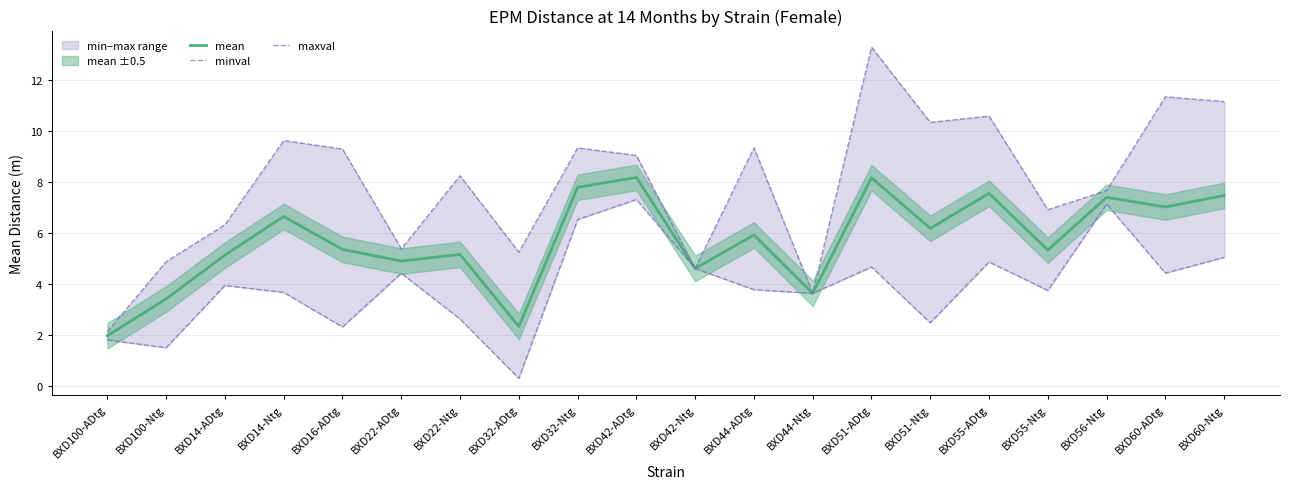

How many values in the maxval series are below 9?

10